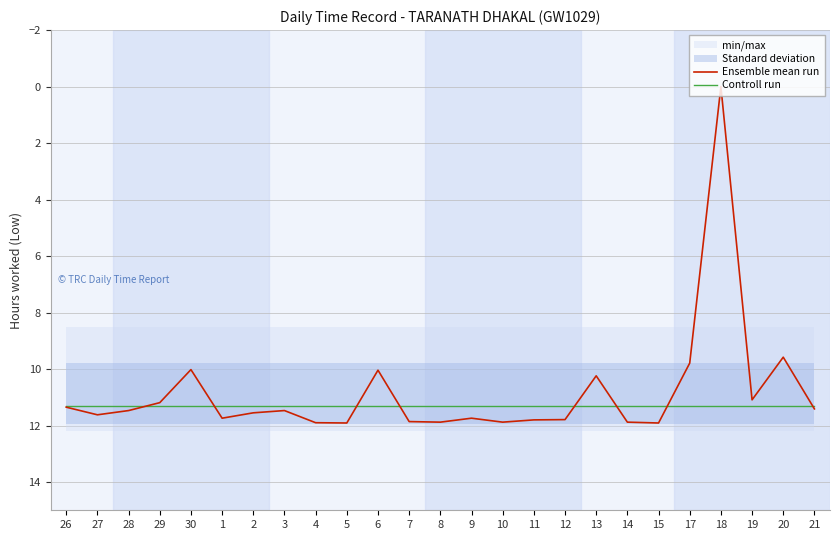

What is the lowest value of the Controll run series?

11.3